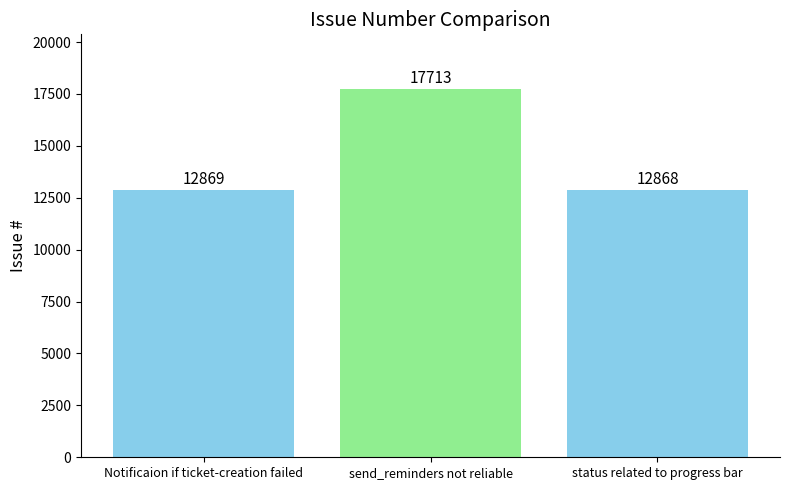

What is the label of the 2nd bar from the left?

send_reminders not reliable